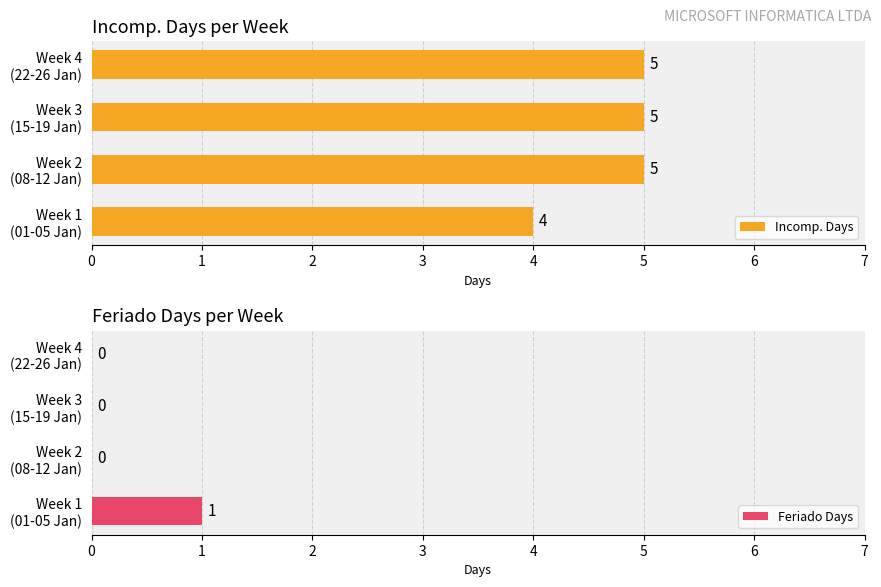

Count the Incomp. Days values in the range 5 to 6.

3